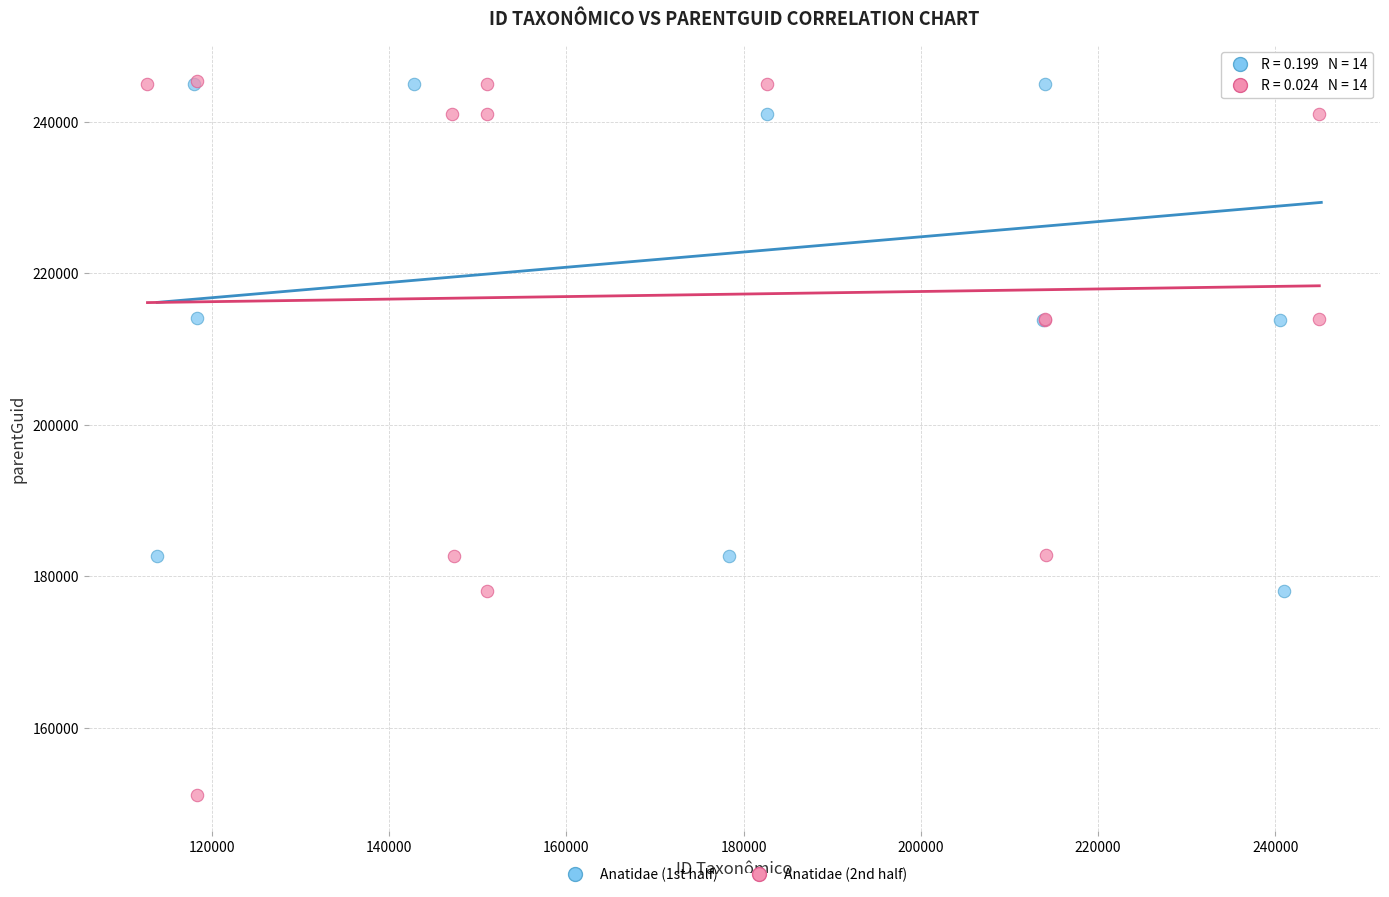

Which series has the widest spread of Y values?

Anatidae (2nd half)